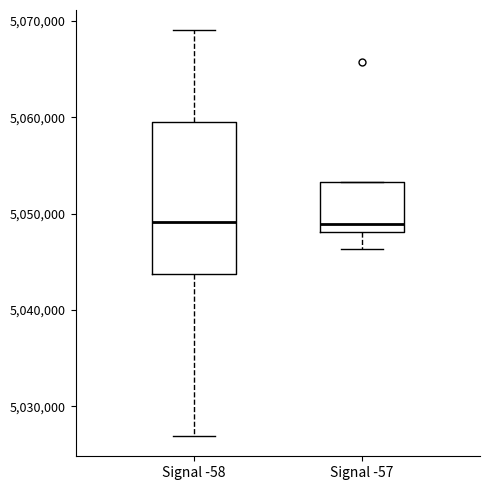

Where does the lower whisker of the box for Signal -58 end on the y-axis? The values are not printed on the chart, so give them approximately, as read against the axis.

5027000